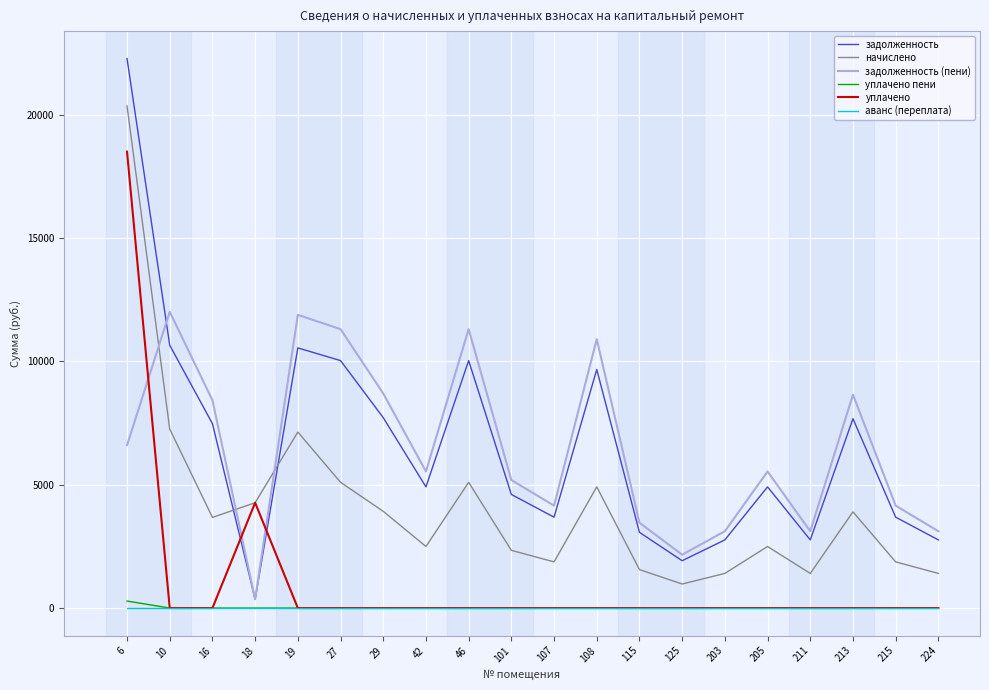

At which category is the sum across all series the highest?

6